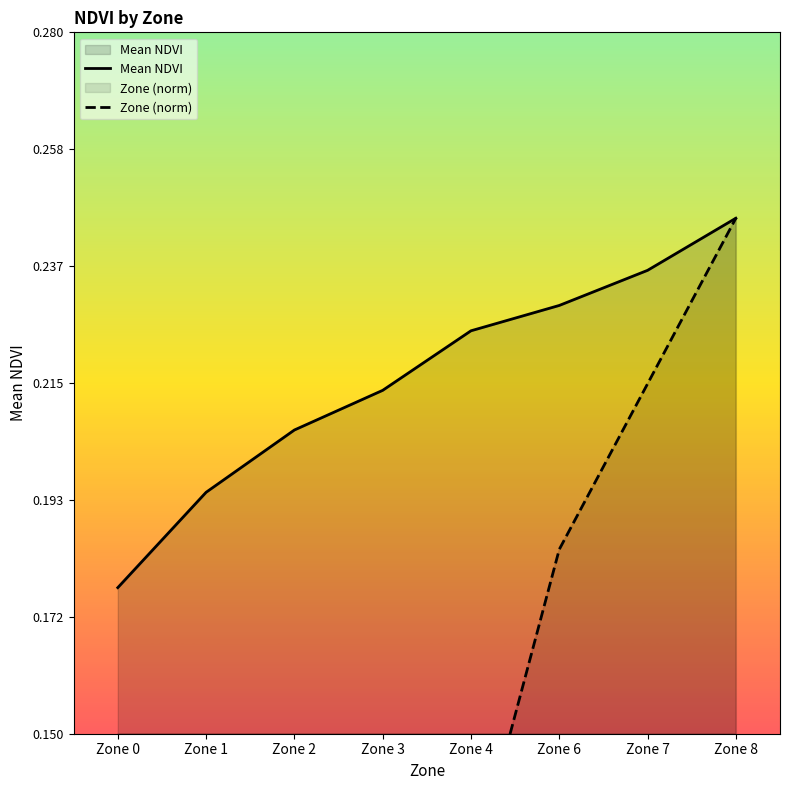

What is the difference between the maximum and minimum values in the Mean NDVI series?

0.1